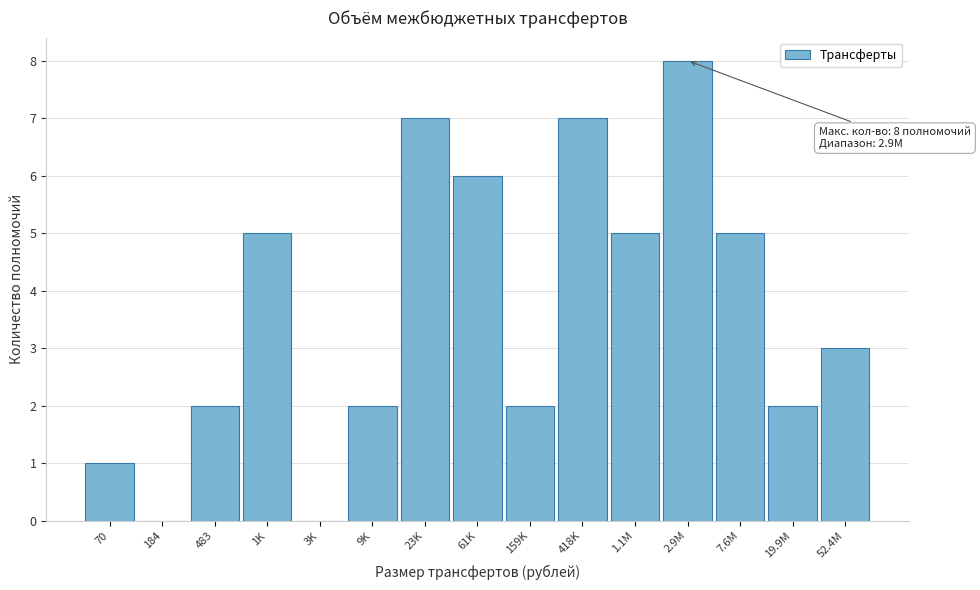

Reading left to right, transcribe all the data shown in this chart.

70=1	184=0	483=2	1K=5	3K=0	9K=2	23K=7	61K=6	159K=2	418K=7	1.1M=5	2.9M=8	7.6M=5	19.9M=2	52.4M=3